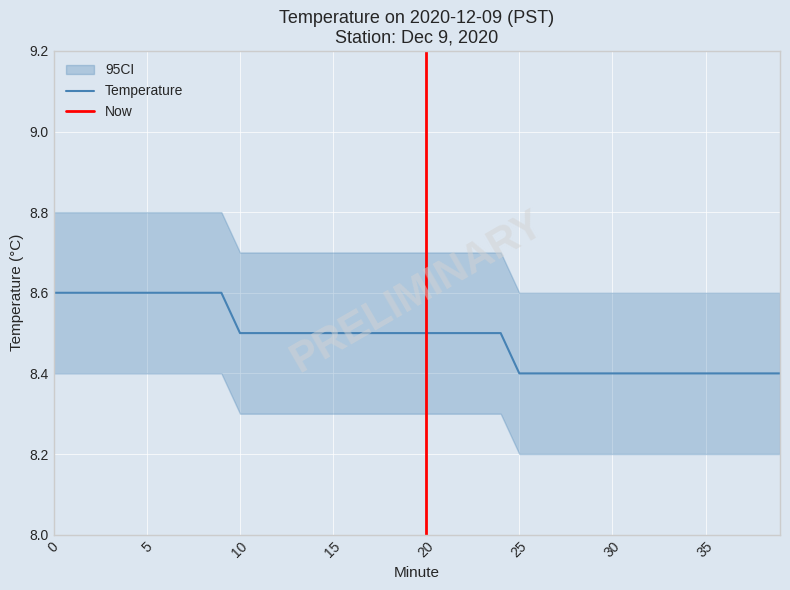

List the labels in order of value, largest first.

0, 1, 2, 3, 4, 5, 6, 7, 8, 9, 10, 11, 12, 13, 14, 15, 16, 17, 18, 19, 20, 21, 22, 23, 24, 25, 26, 27, 28, 29, 30, 31, 32, 33, 34, 35, 36, 37, 38, 39